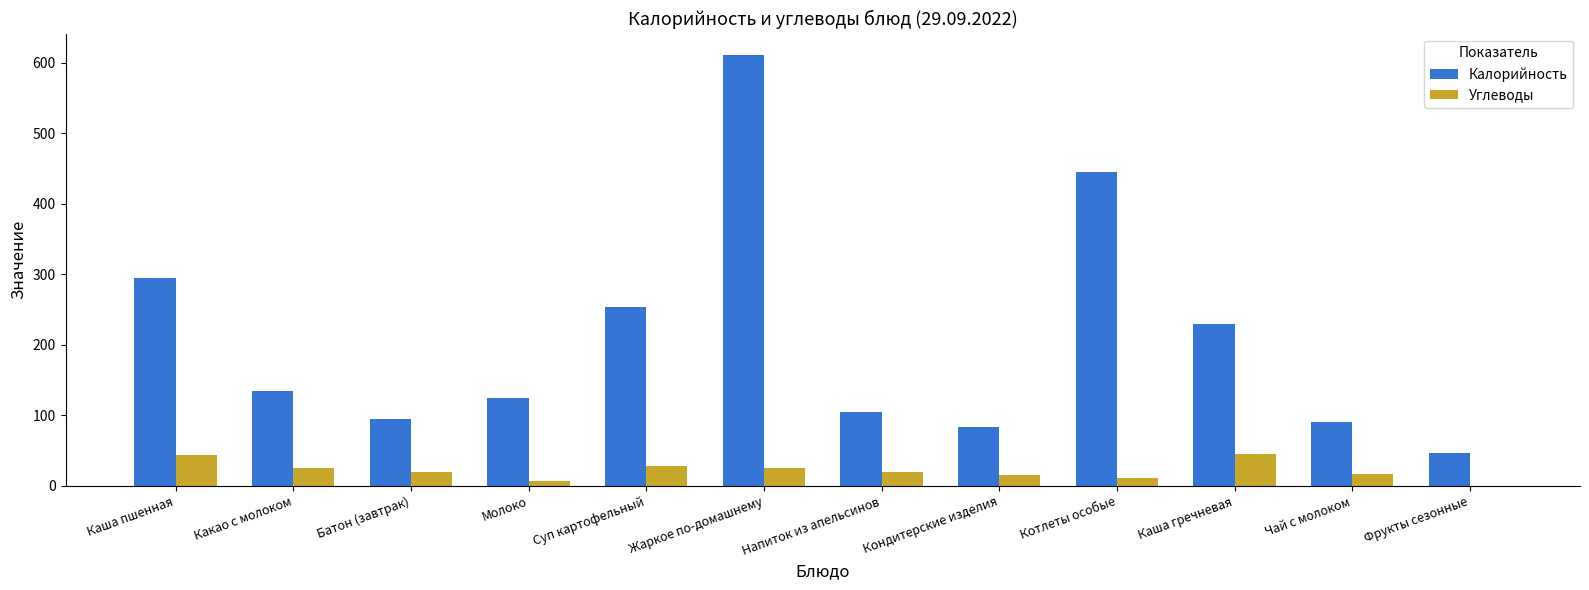

The Калорийность series shows 83.3 at Кондитерские изделия. True or false?

True